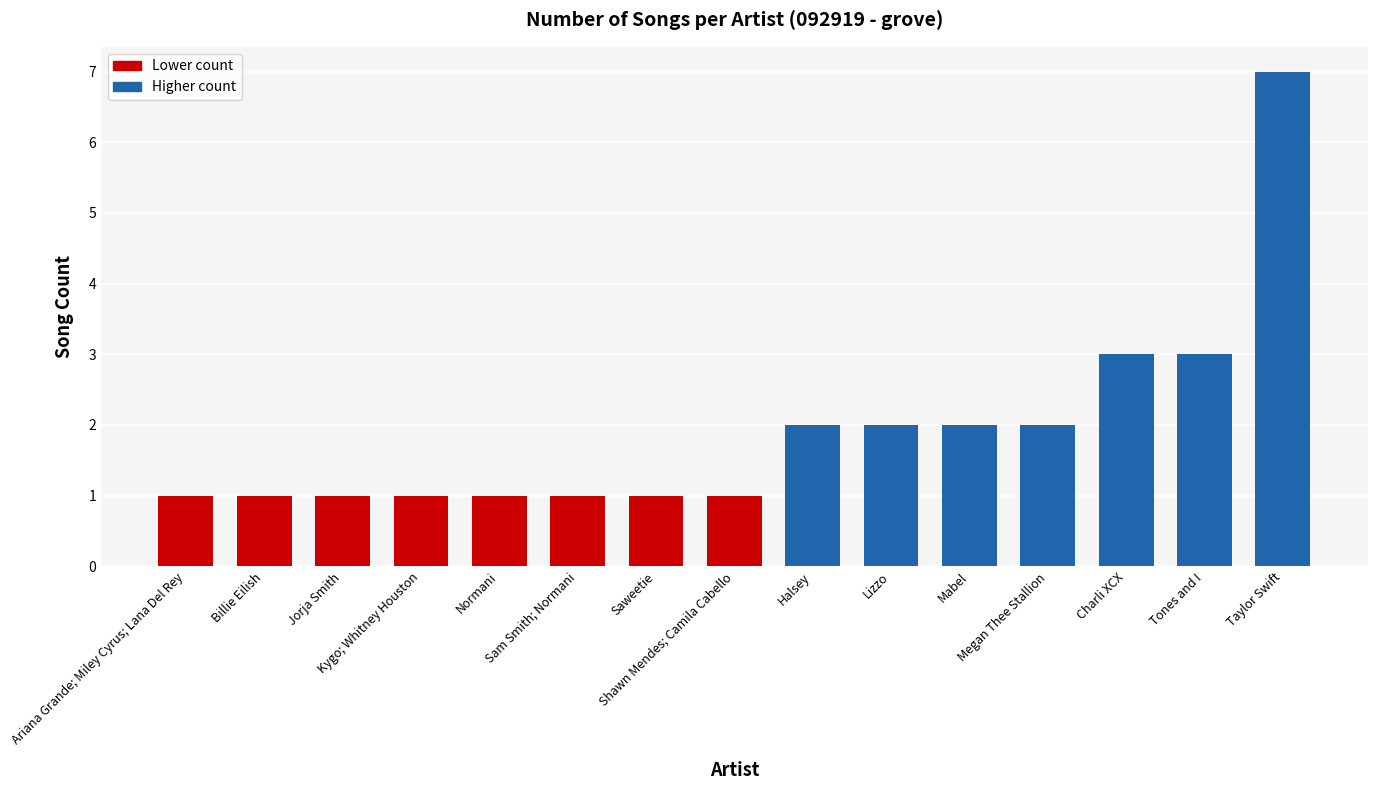

What is the value of the 4th bar from the left?

1